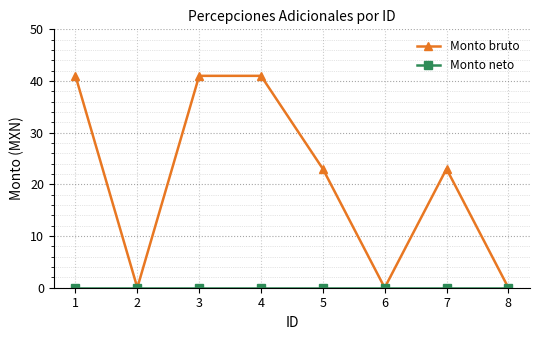

The Monto bruto series shows 0 at 2. True or false?

True